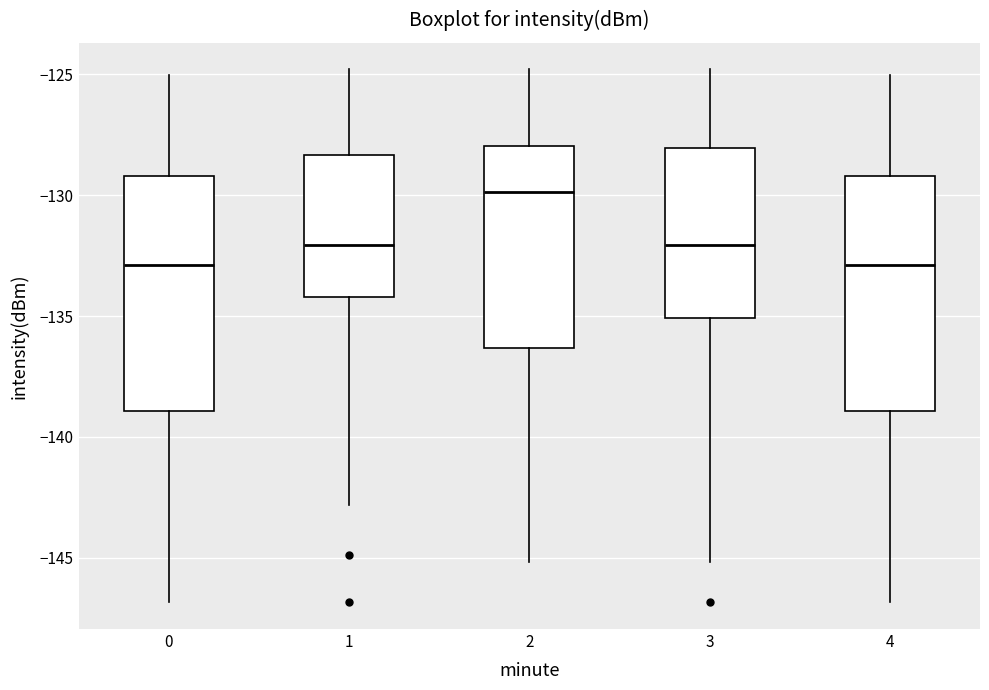

Where does the median line of the box at x = 3 sit on the y-axis? The values are not printed on the chart, so give them approximately, as read against the axis.

-132.0